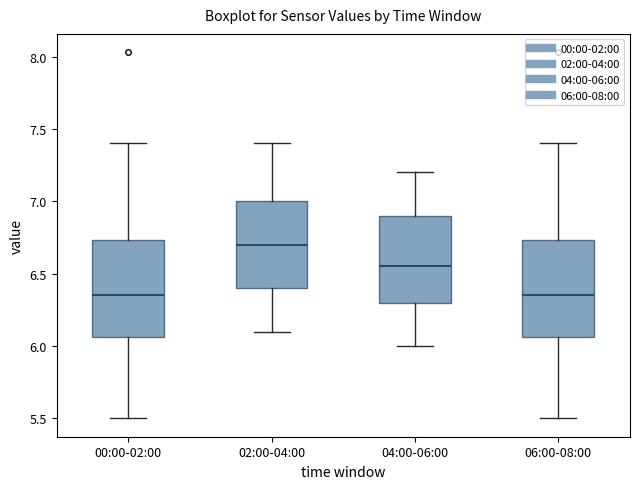

Which box's median line is the highest?

02:00-04:00